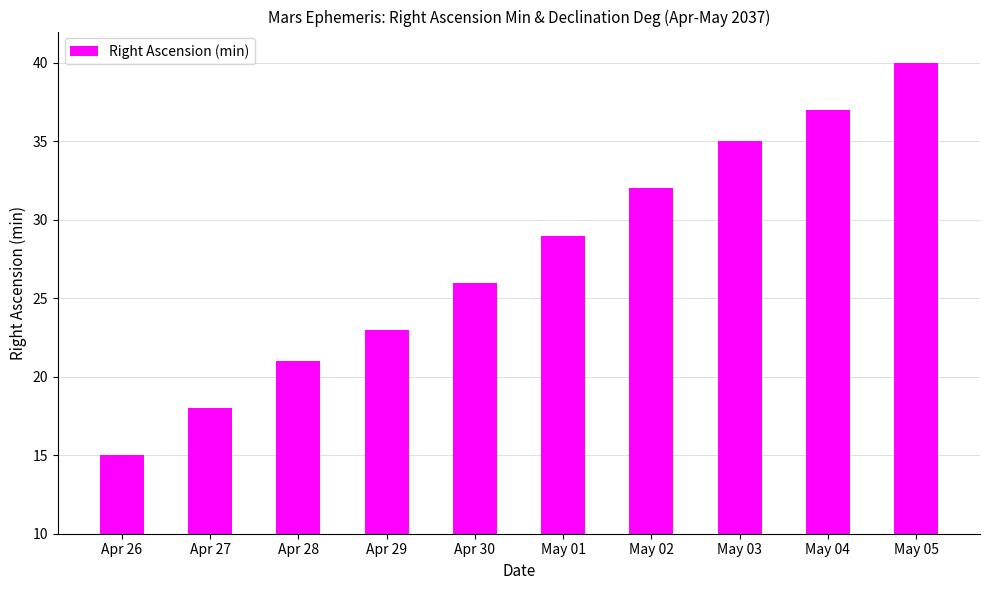

What position from the right is May 02?

4